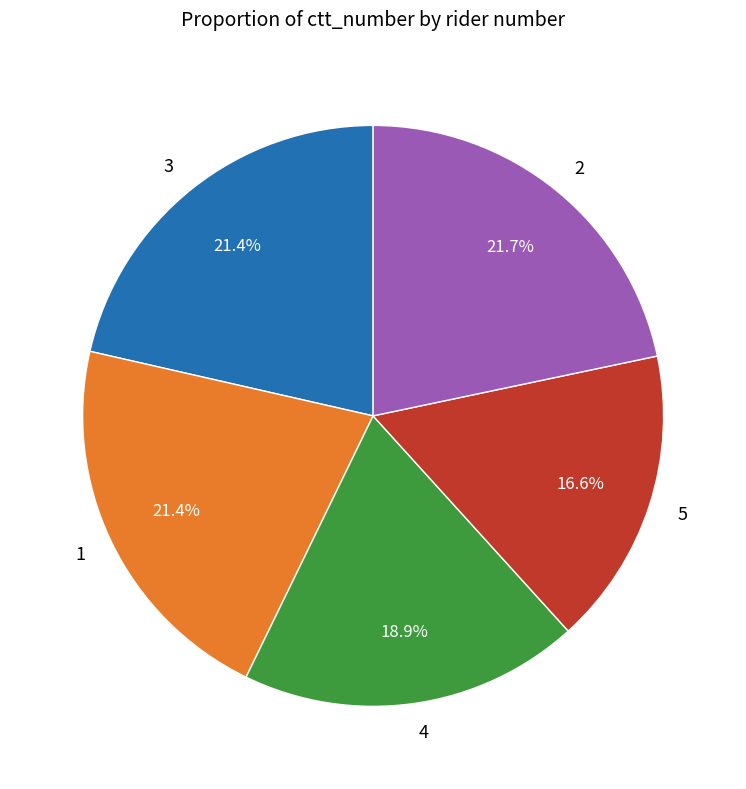

Does 2 represent more than half of the total?

No